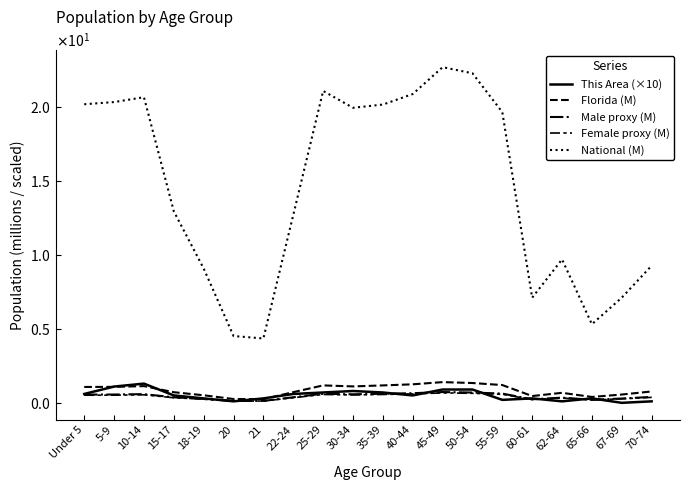

Is this an area chart (filled region under the line)?

No